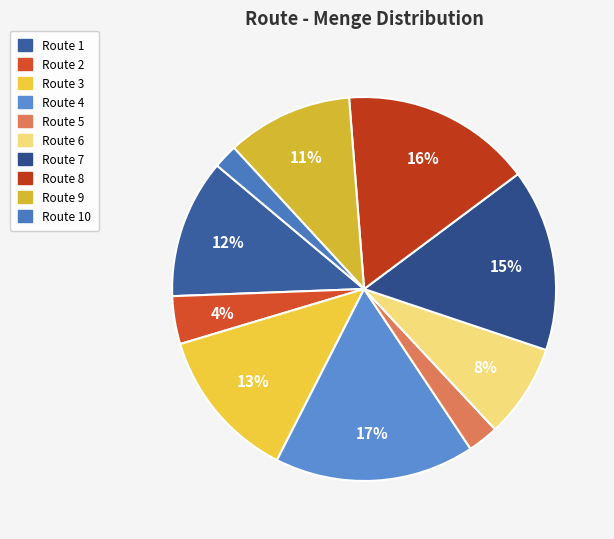

Which category has the smallest portion of the pie?

Route 10